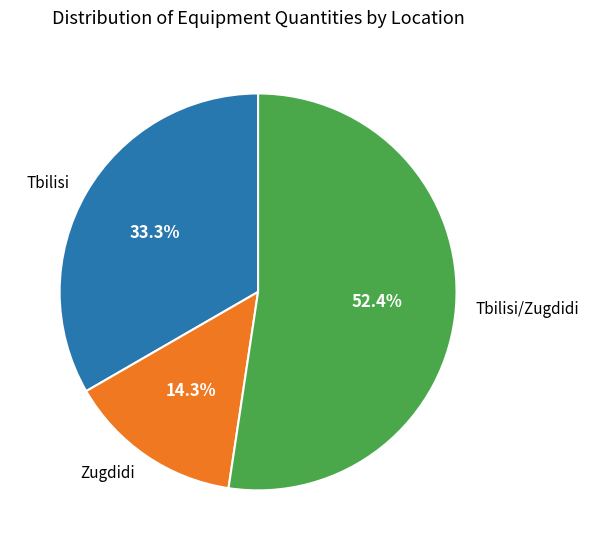

Rank the categories by value from lowest to highest.

Zugdidi, Tbilisi, Tbilisi/Zugdidi